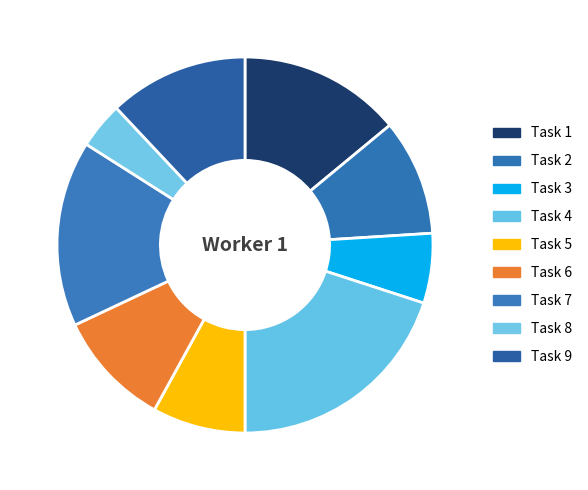

Which category has the smallest portion of the pie?

Task 8